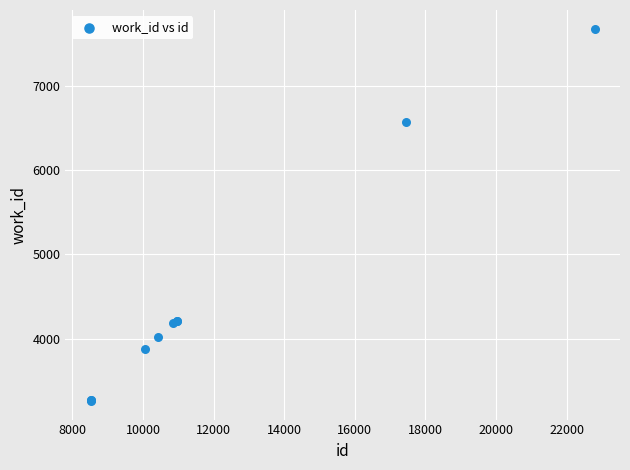

What Y value in the scatter plot is closest to 5470?

6572